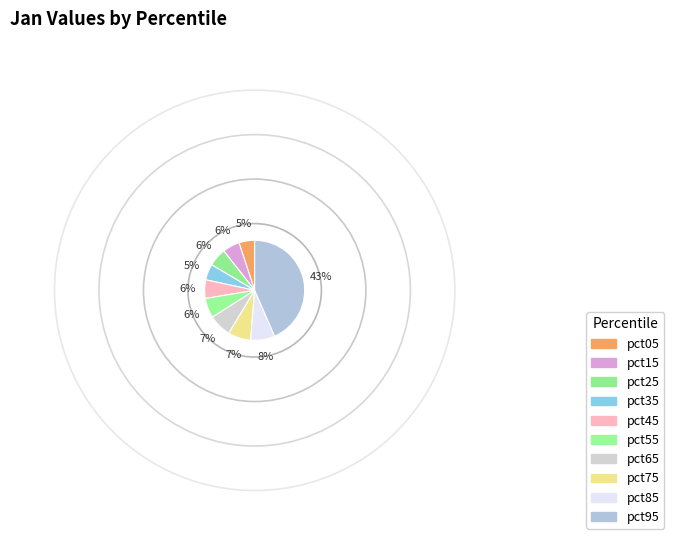

How many slices are in this pie chart?

10